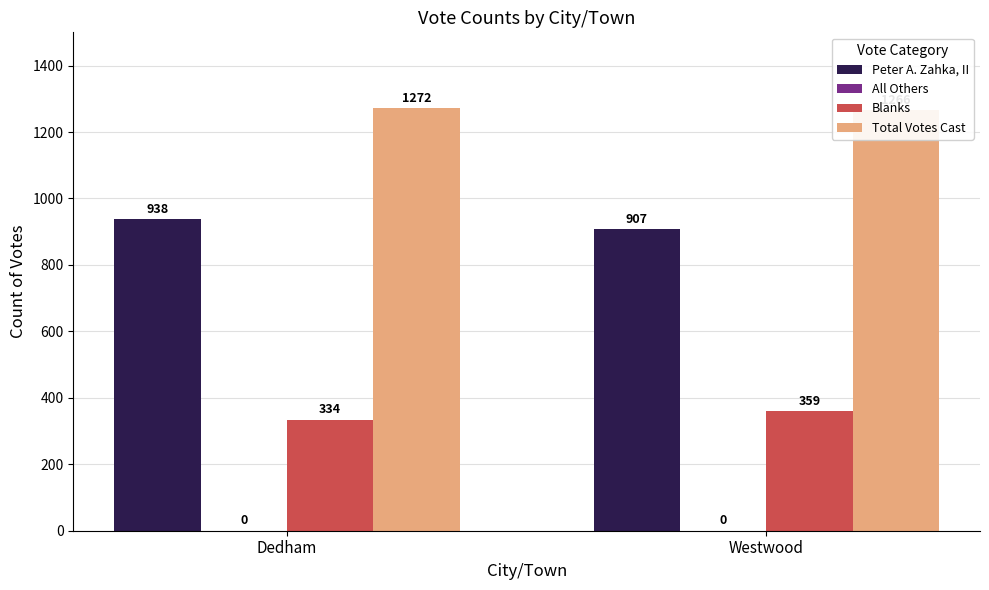

At Westwood, list the series in order from smallest to largest.

All Others, Blanks, Peter A. Zahka, II, Total Votes Cast